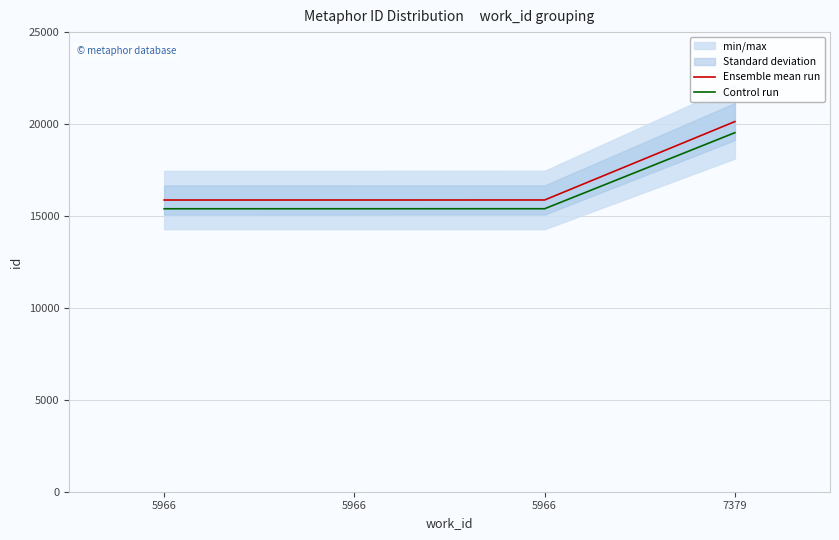

Which has a higher value, 7379 or 5966?

7379